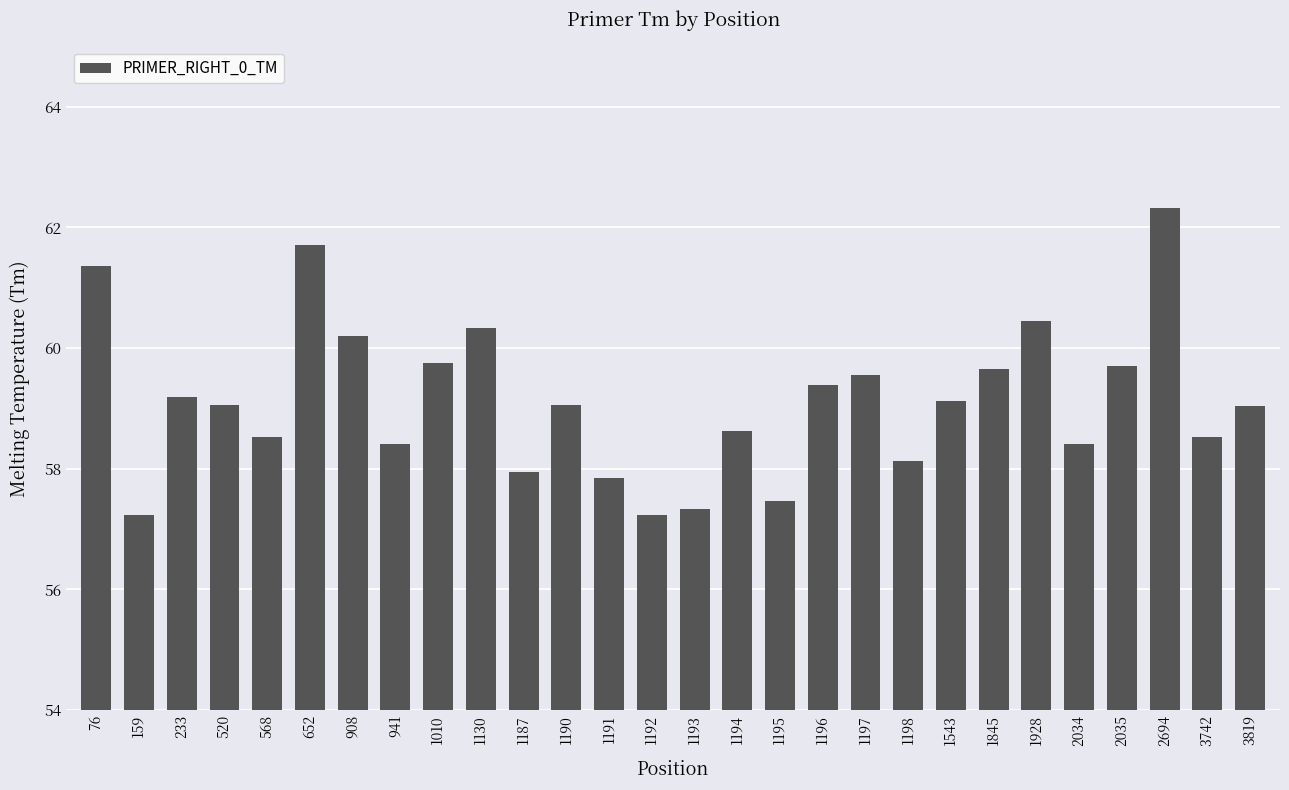

Is it true that the value at 1198 is 37.6?

False